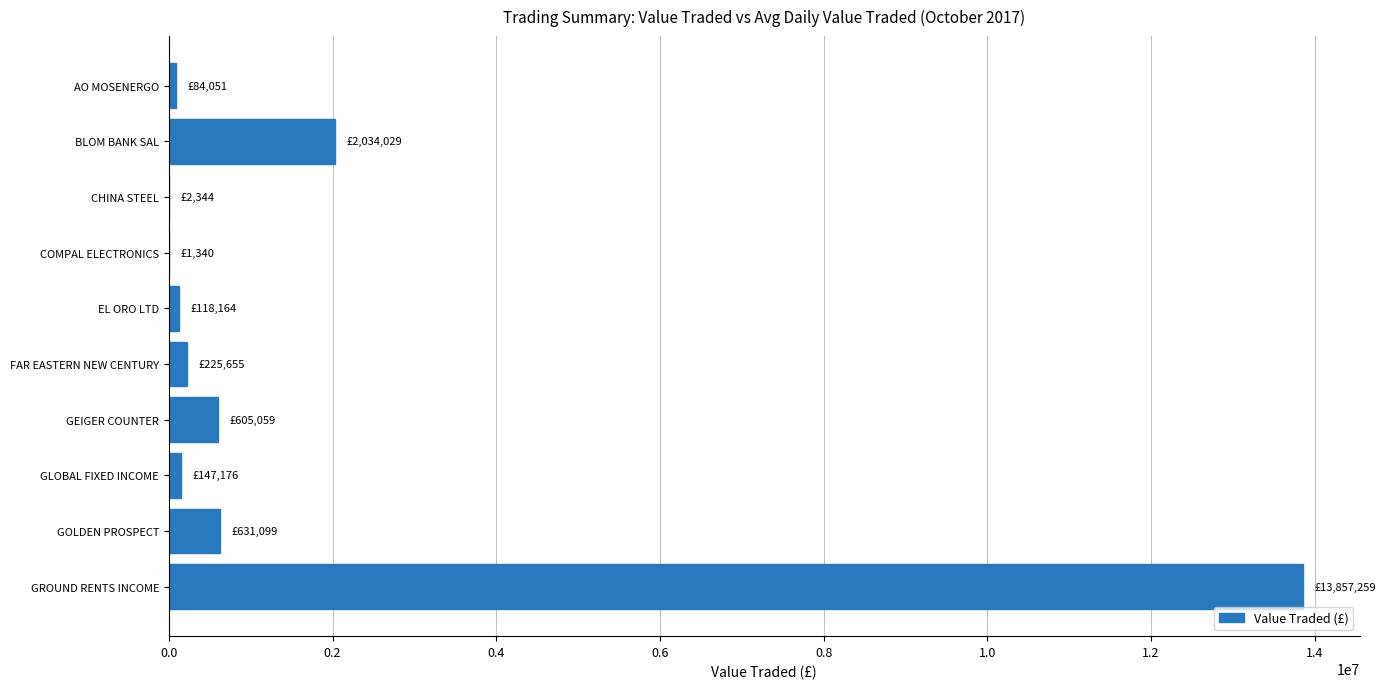

The chart shows a value of 1035082.7 at BLOM BANK SAL. True or false?

False